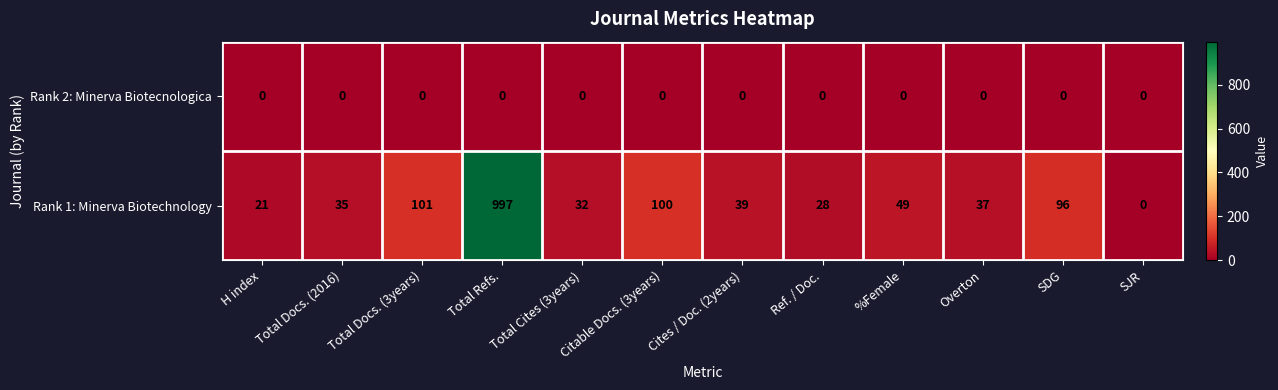

What is the sum of the Rank 1: Minerva Biotechnology values at Total Cites (3years) and Total Refs.?

1029